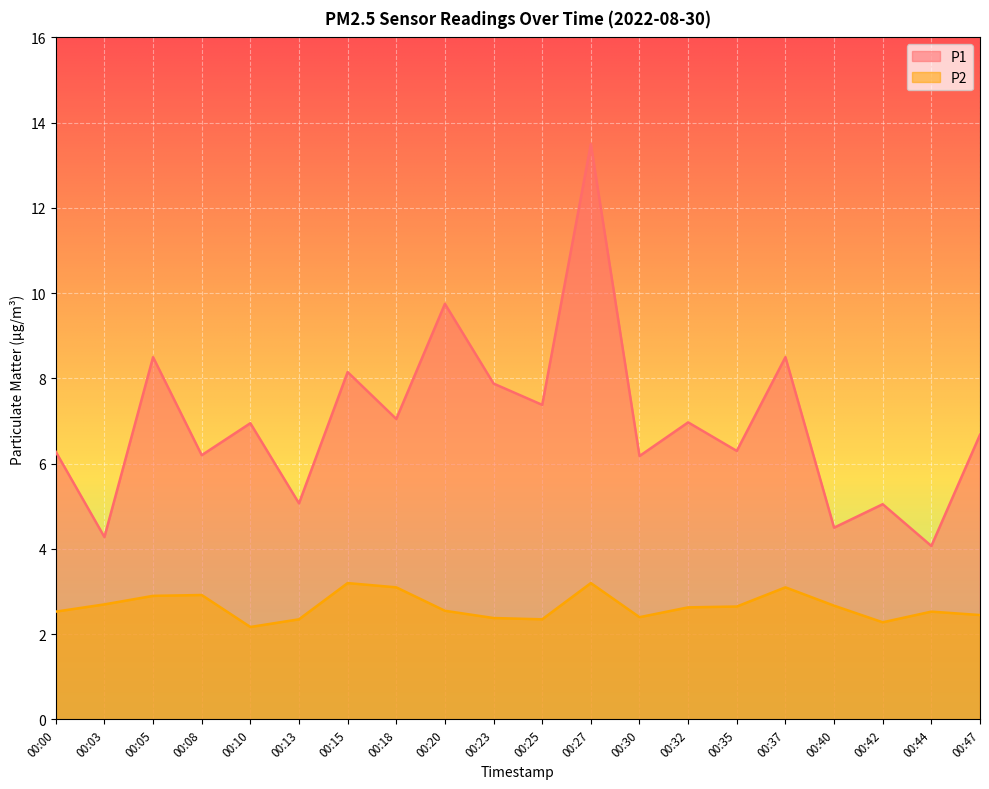

What is the difference between the second highest and second lowest values in the P1 series?

5.5